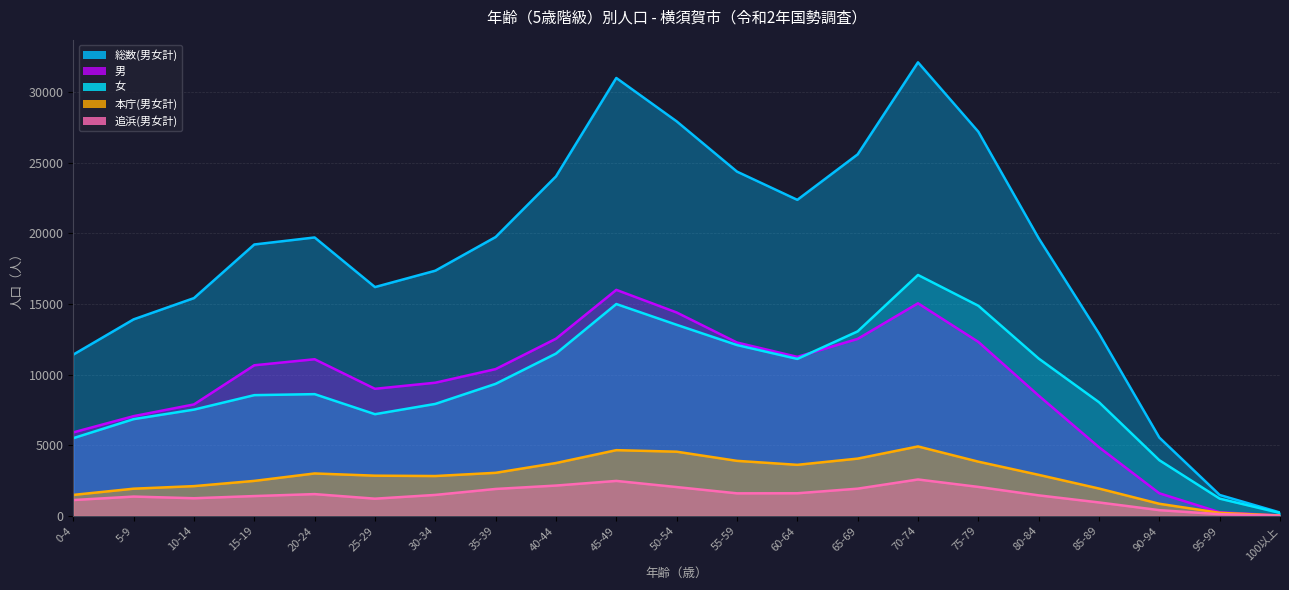

Rank the categories by 男 value from lowest to highest.

100以上, 95-99, 90-94, 85-89, 0-4, 5-9, 10-14, 80-84, 25-29, 30-34, 35-39, 15-19, 20-24, 60-64, 55-59, 75-79, 65-69, 40-44, 50-54, 70-74, 45-49